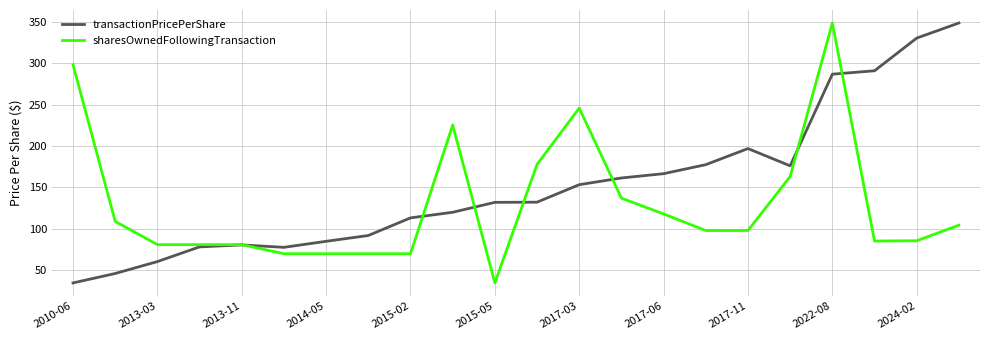

Which series has the largest total across all categories?

transactionPricePerShare